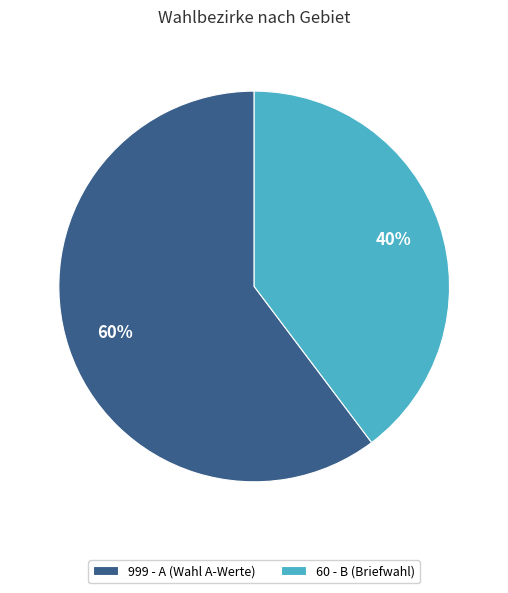

Rank the categories by value from highest to lowest.

999 - A (Wahl A-Werte), 60 - B (Briefwahl)